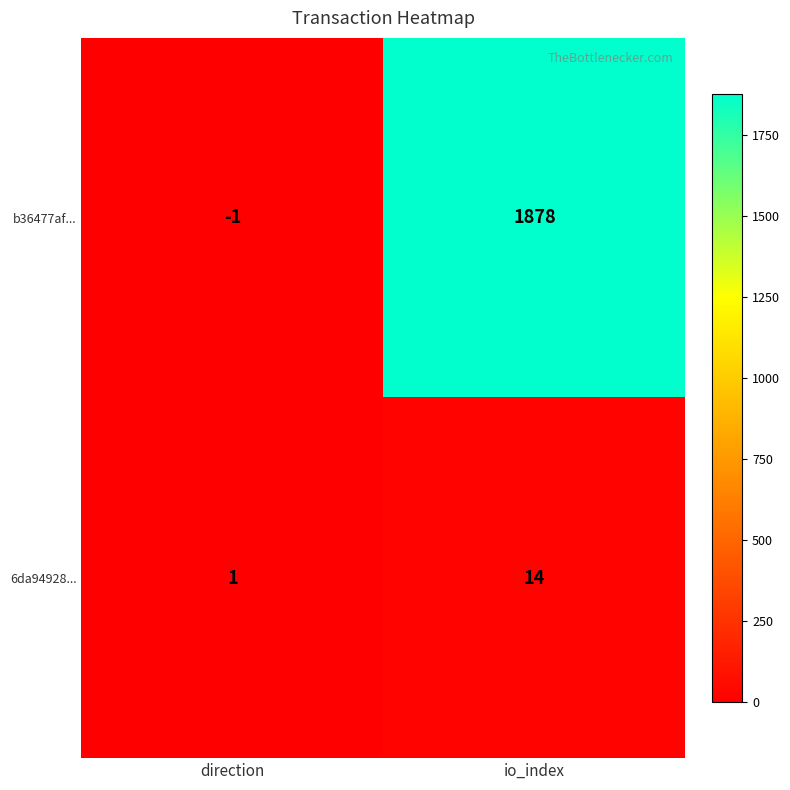

What is the sum of all b36477af... values?

1877